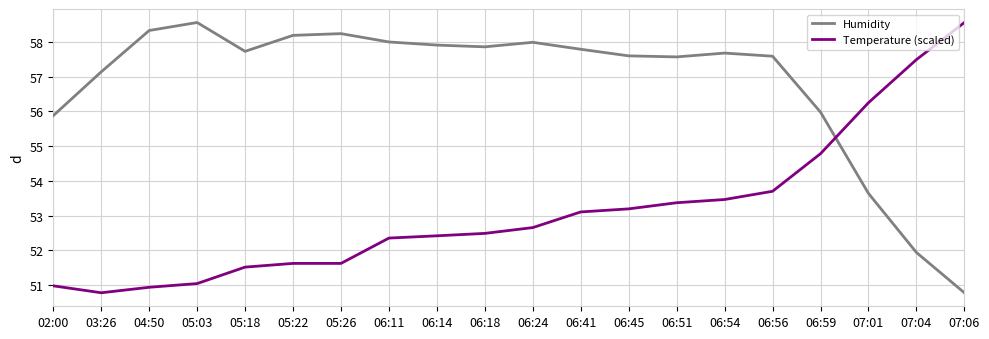

The Humidity series shows 57.6 at 06:51. True or false?

True